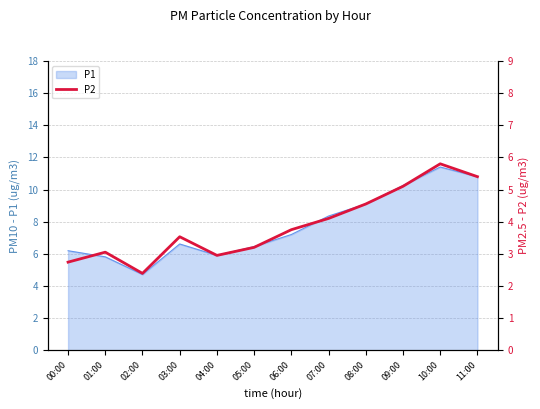

What is the maximum value for P1?

11.4